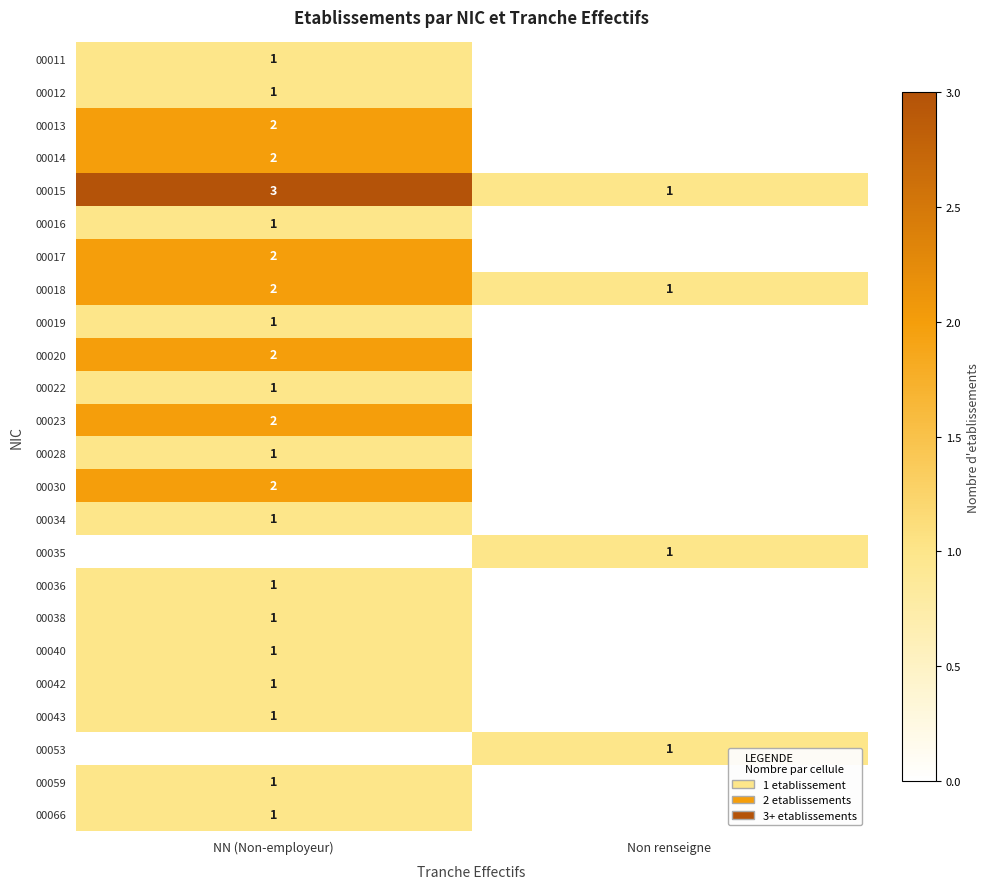

Is the value of 00020 at NN (Non-employeur) greater than the value of 00040 at NN (Non-employeur)?

Yes